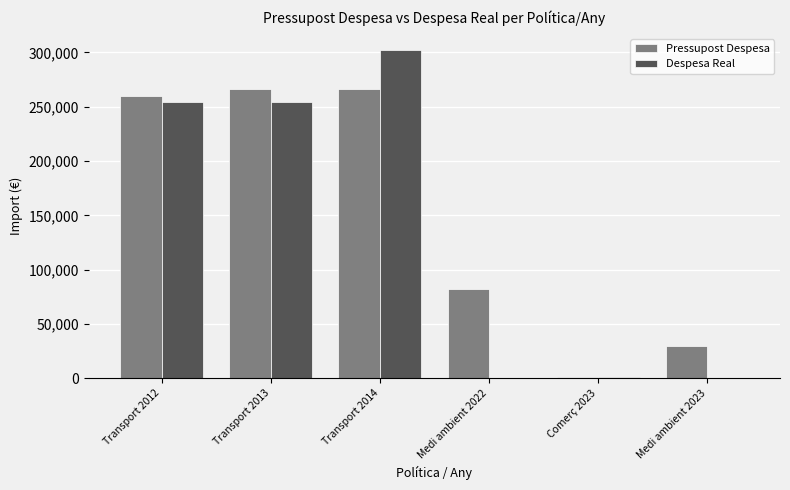

The value of Pressupost Despesa at Transport 2014 is 460409.9. True or false?

False